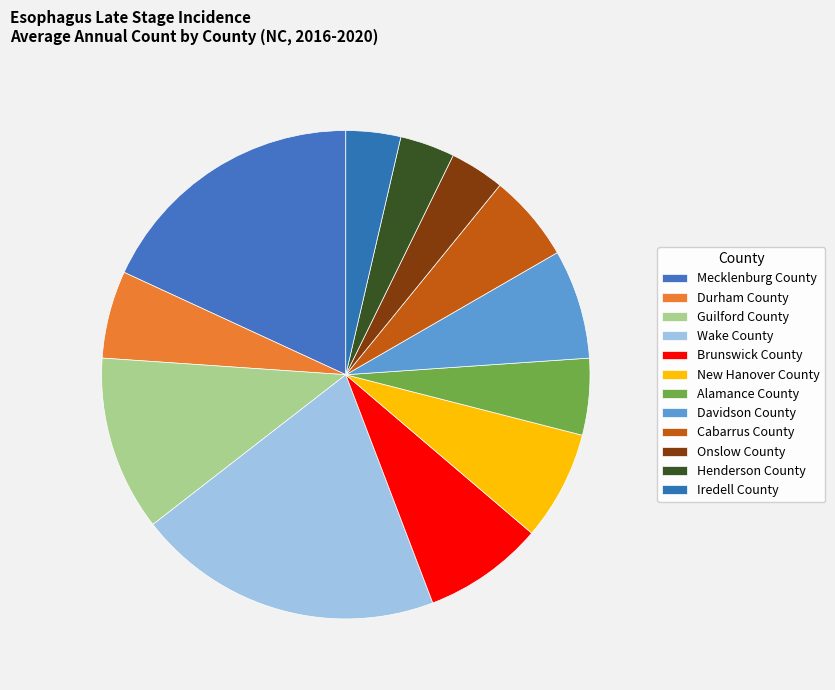

What percentage is the New Hanover County slice, to the nearest percent?

7%